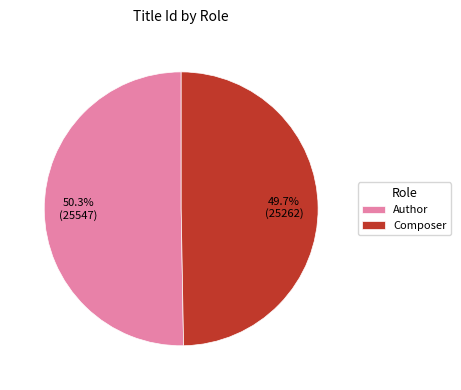

What is the ratio of the value at Composer to the value at Author?

1.0